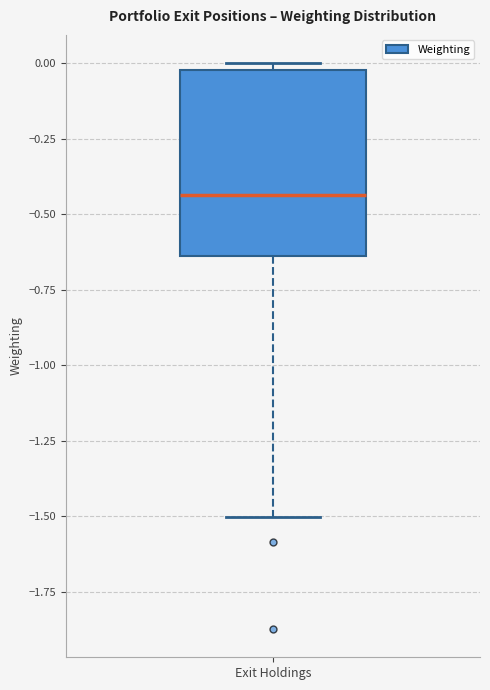

Read this box plot against the y-axis: the position of the median line, the range covered by the box, and the ends of both whiskers. The values are not printed on the chart, so give them approximately, as read against the axis.

median -0.45, box -0.65 to 0.00, whiskers -1.50 to 0.00 (just above the box's upper edge)